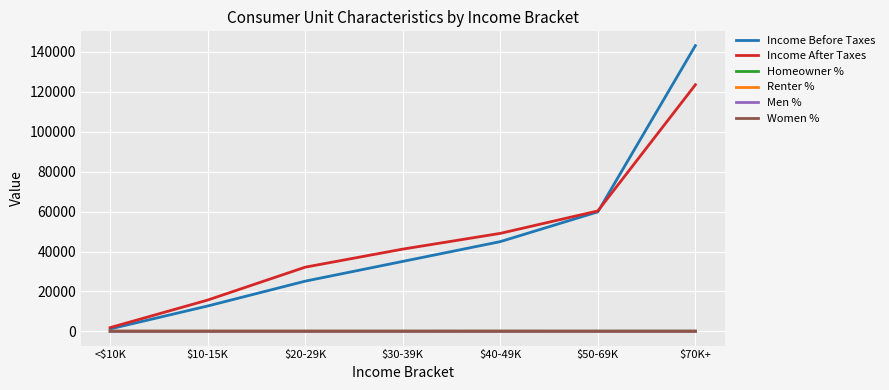

Which series has the largest total across all categories?

Income After Taxes